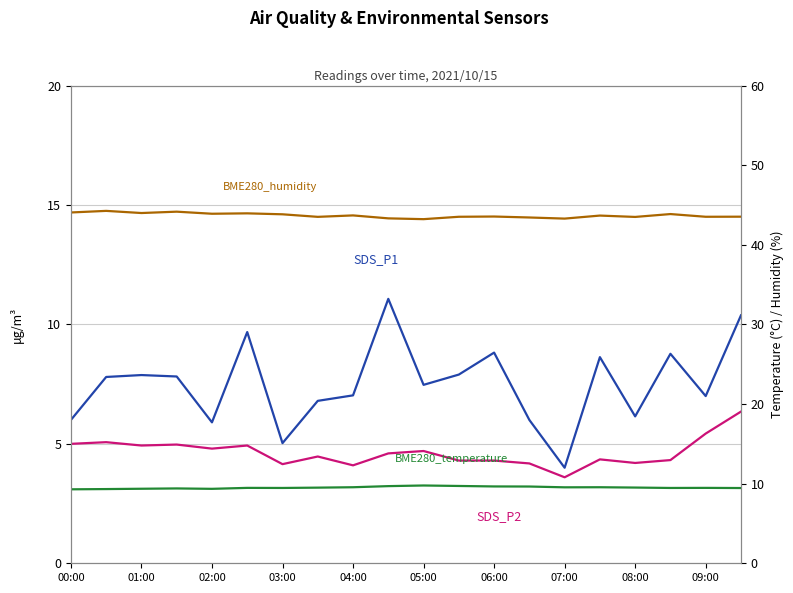

What is the sum of the SDS_P2 values at 00:00 and 08:00?

9.2